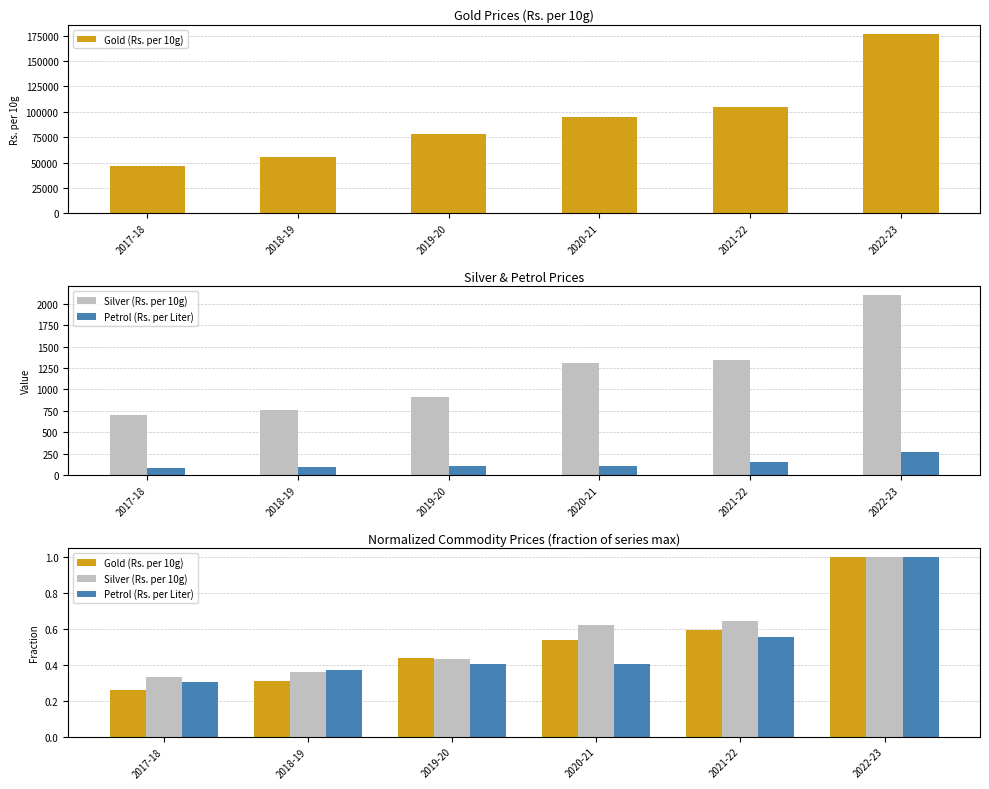

Count the number of data series in this chart.

3